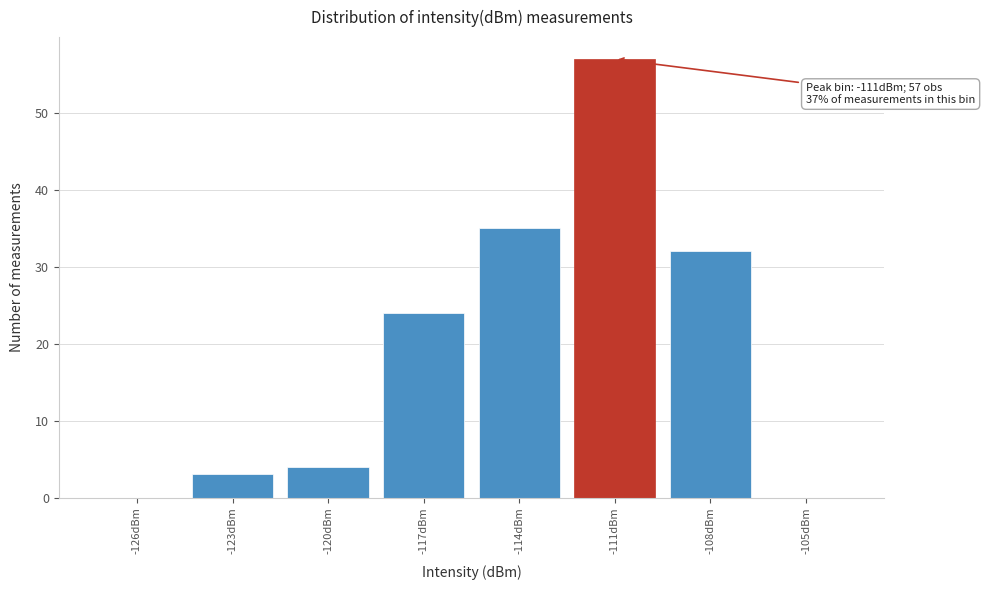

Reading left to right, list all the values displayed in this chart.

-126dBm=0	-123dBm=3	-120dBm=4	-117dBm=24	-114dBm=35	-111dBm=57	-108dBm=32	-105dBm=0